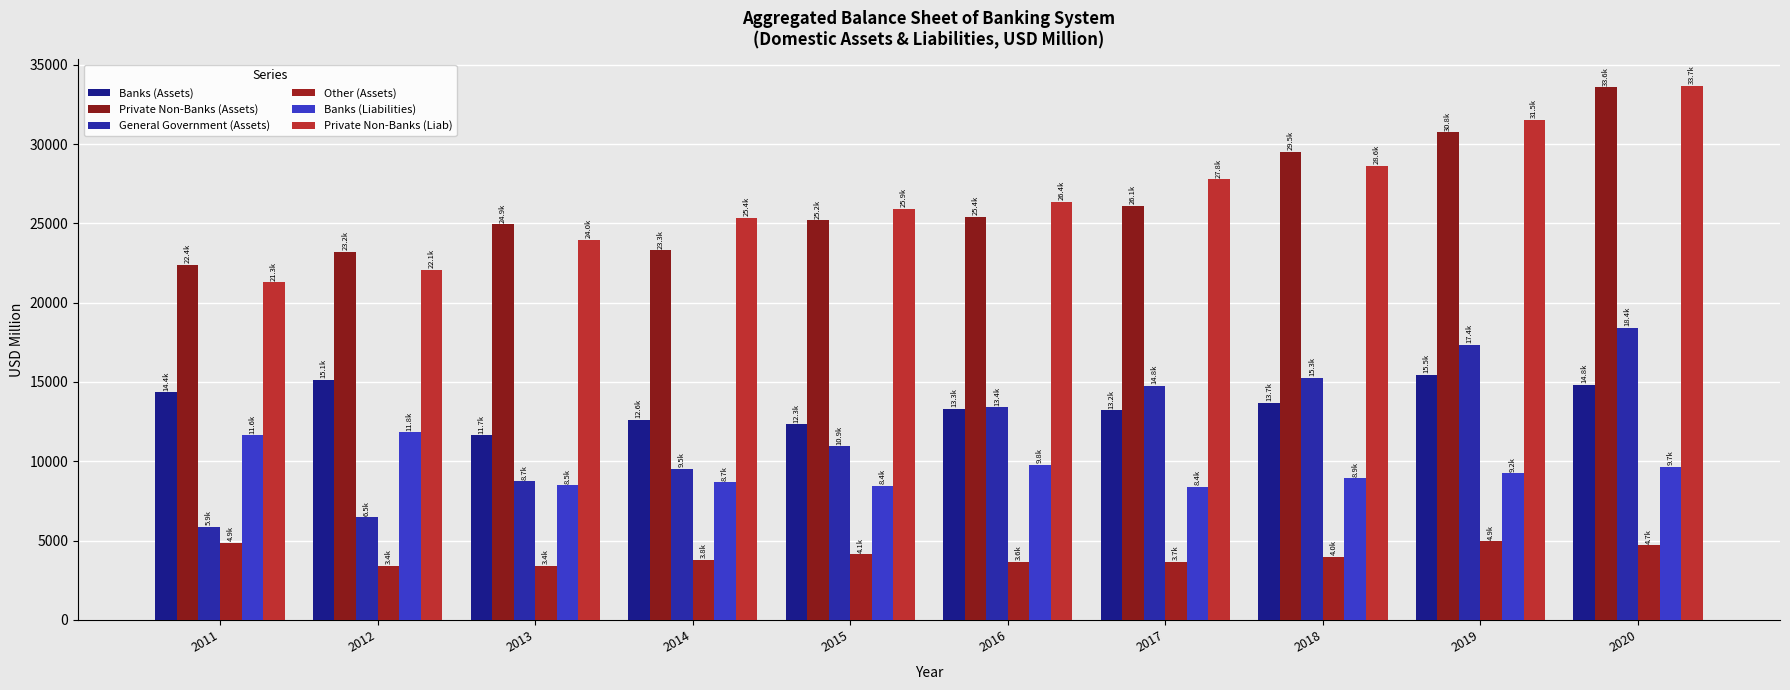

How many groups of bars are there?

10